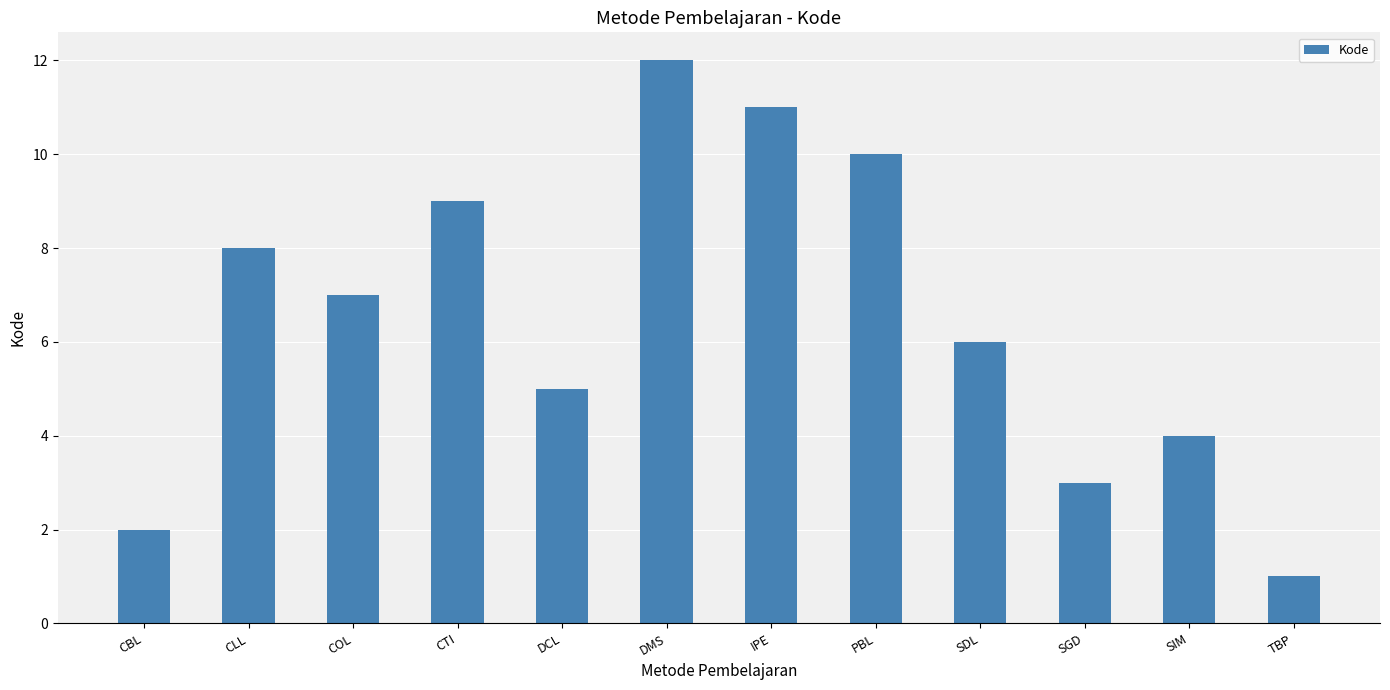

What is the smallest value displayed?

1